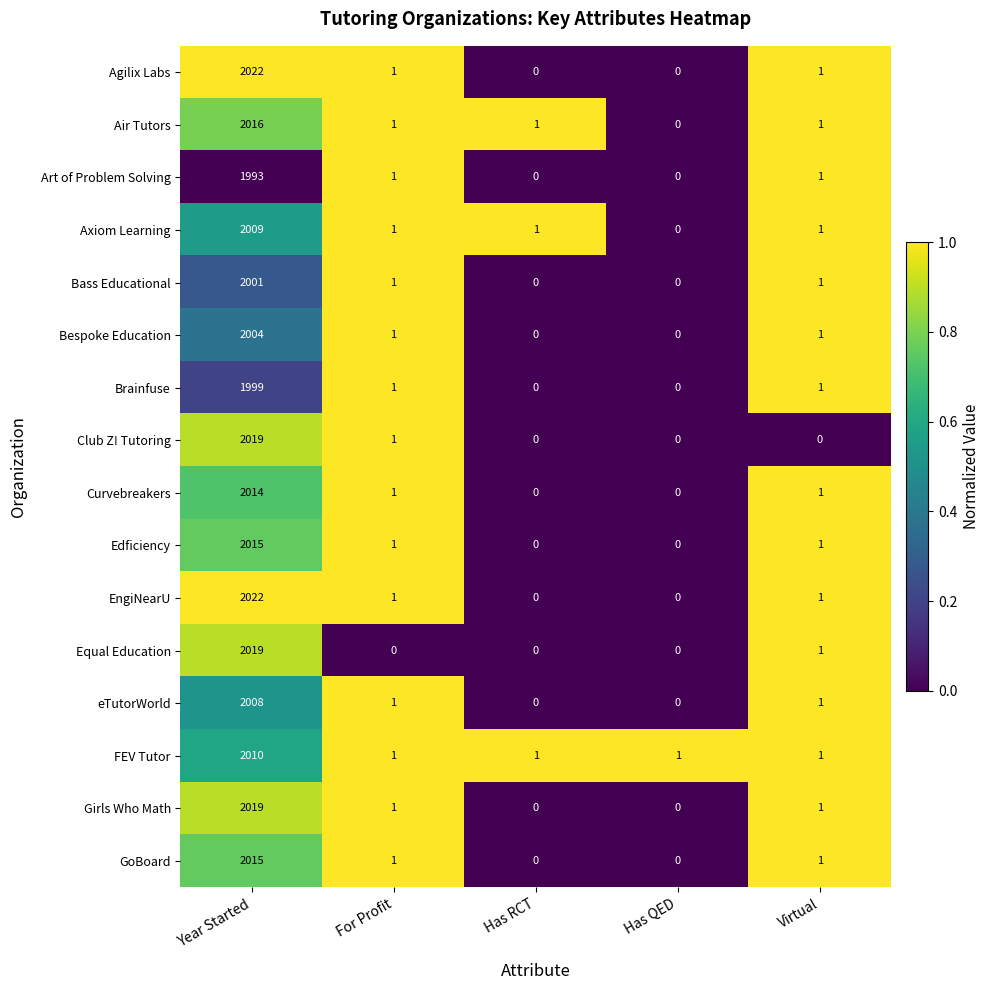

What is the maximum value for Club Z! Tutoring?

2019